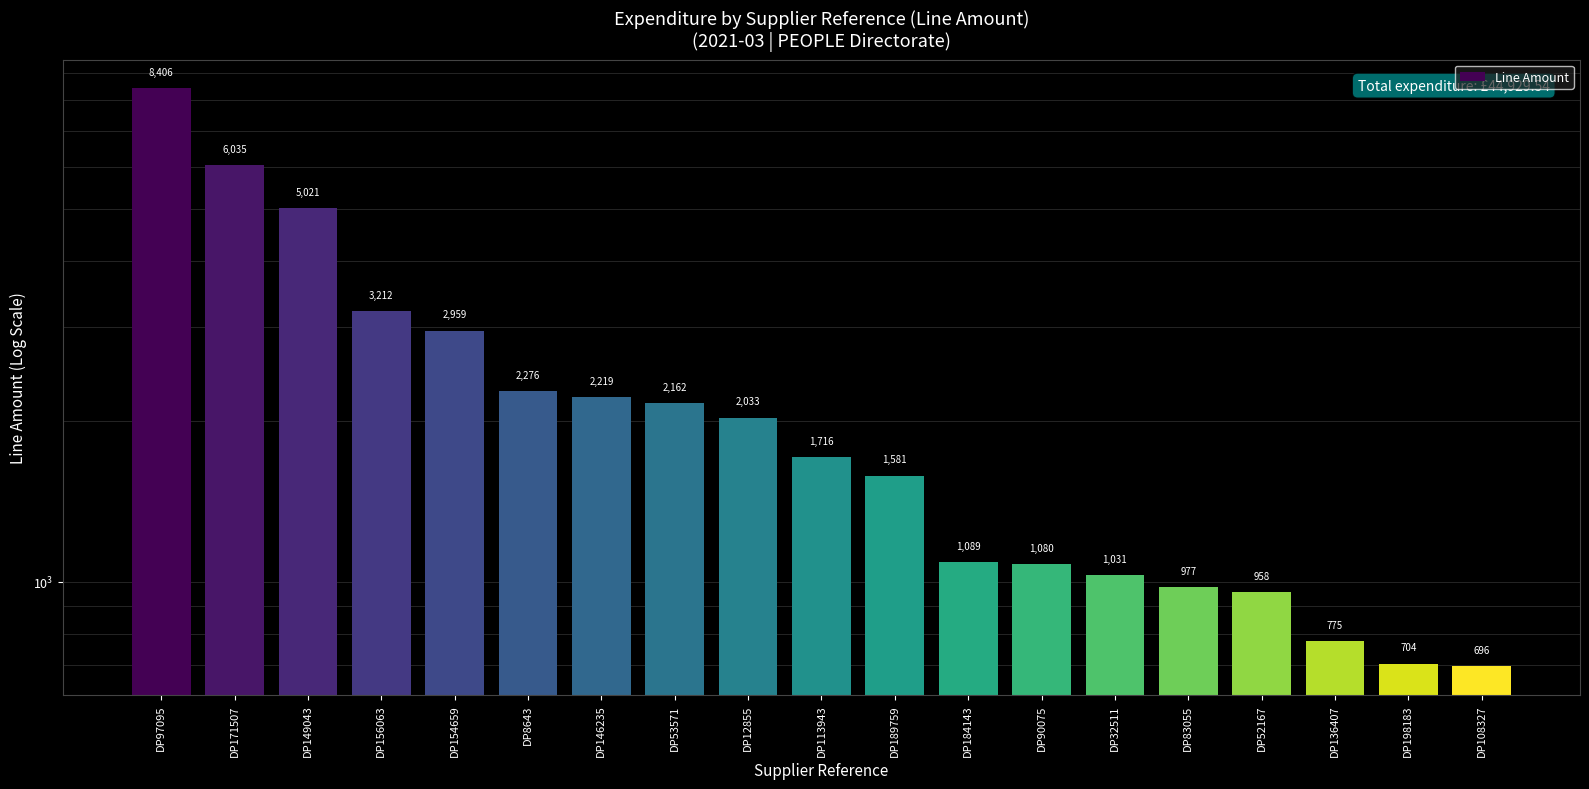

What is the difference between the maximum and minimum values?

7710.2